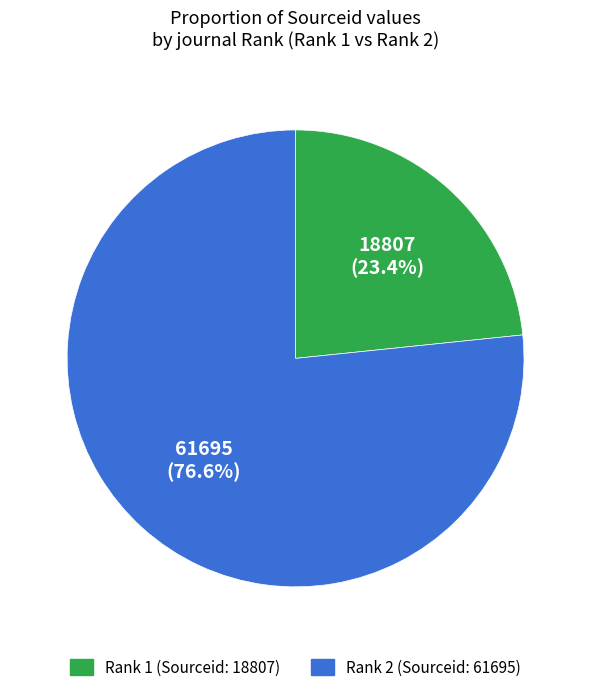

Is there any slice that represents more than half of the pie?

Yes